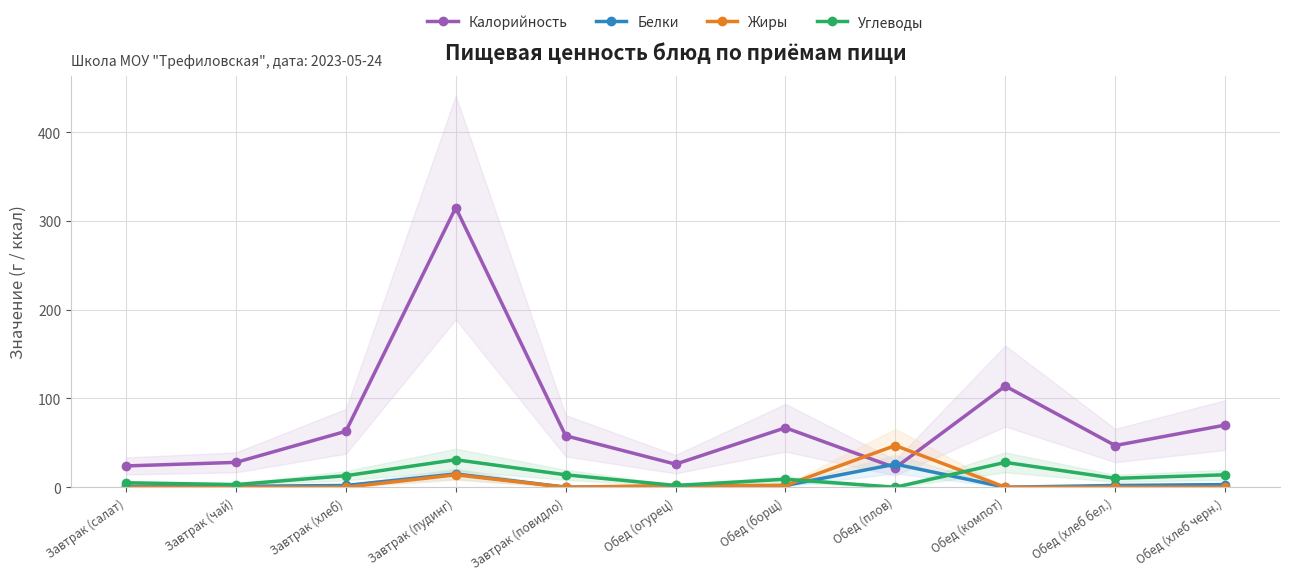

Reading left to right, transcribe all the data shown in this chart.

Калорийность: 24.0	28.0	63.0	315.0	58.0	26.0	67.0	22.0	114.0	47.0	70.0
Белки: 1.0	1.0	2.0	15.0	0.1	0.0	2.0	26.0	0.0	2.0	3.0
Жиры: 0.0	0.0	0.0	14.0	0.0	2.0	2.0	47.0	0.0	0.0	0.0
Углеводы: 5.0	3.0	13.0	31.0	14.0	2.0	9.0	0.0	28.0	10.0	14.0